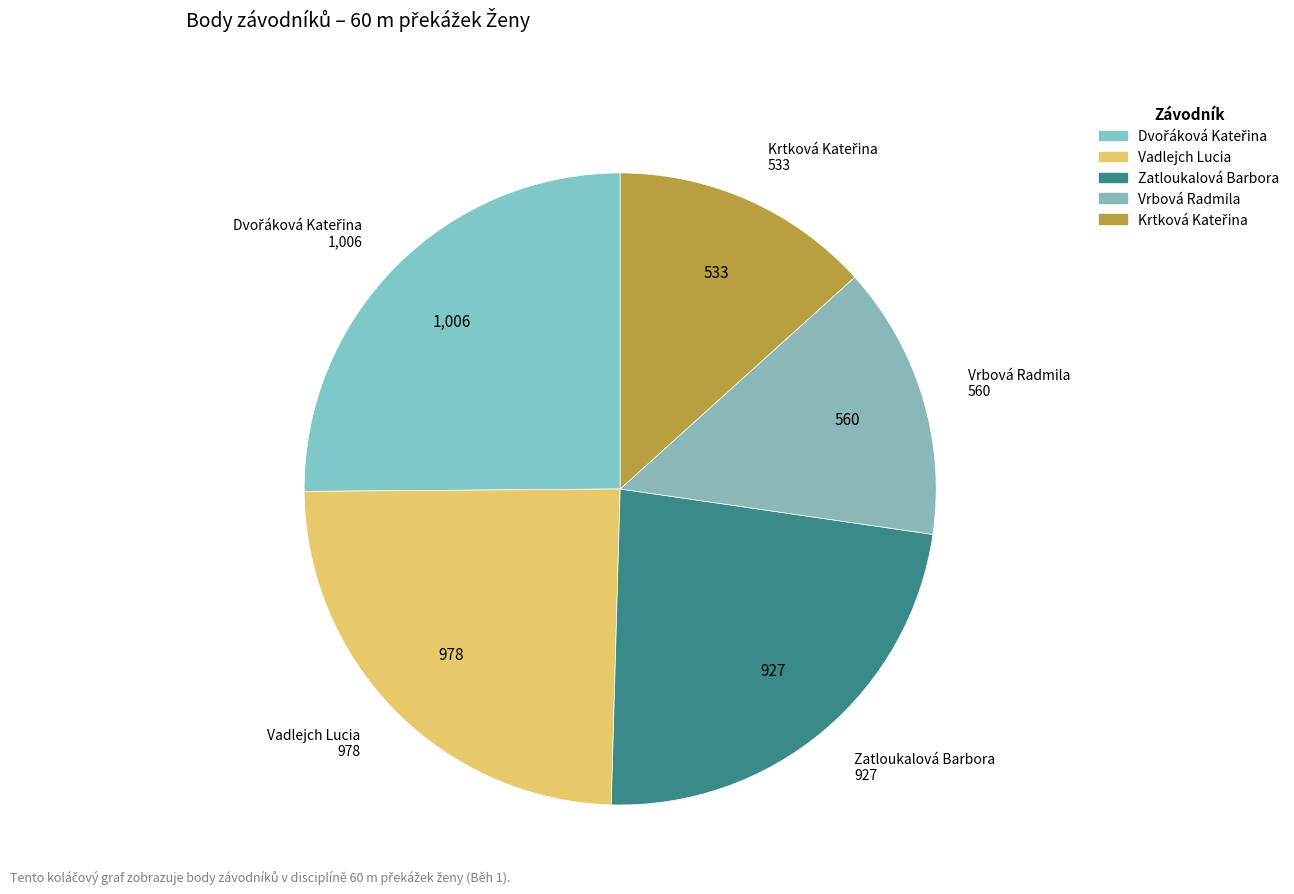

How many slices are in this pie chart?

5